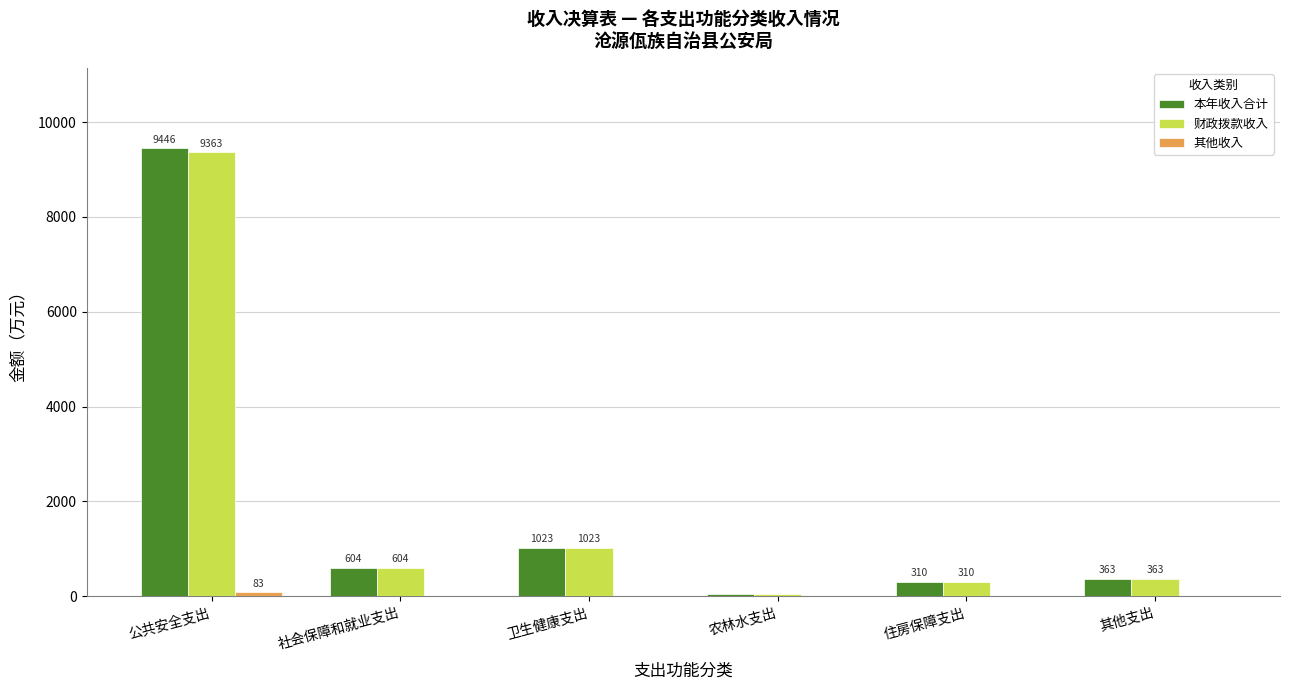

At which category is the sum across all series the highest?

公共安全支出